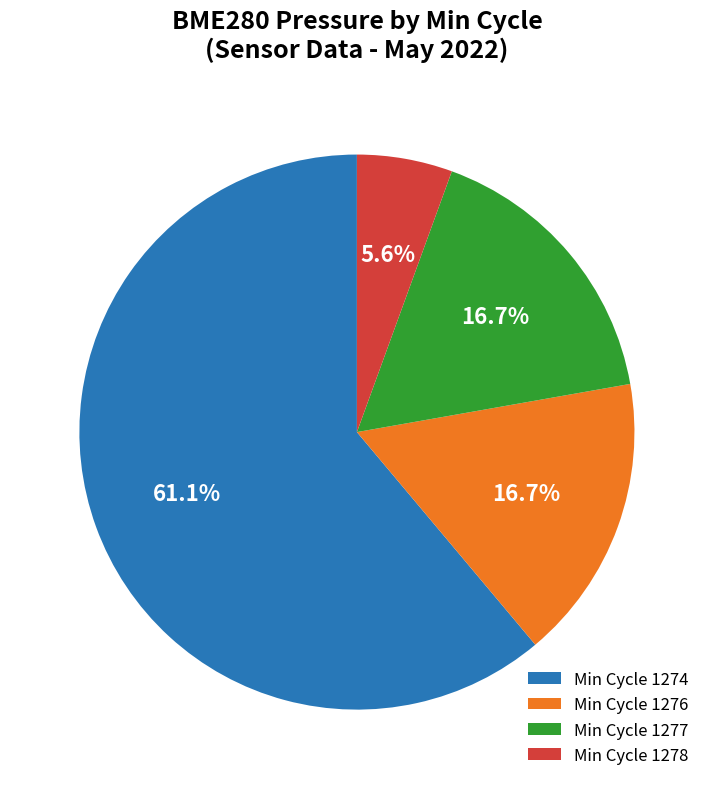

Which slice is the largest?

Min Cycle 1274